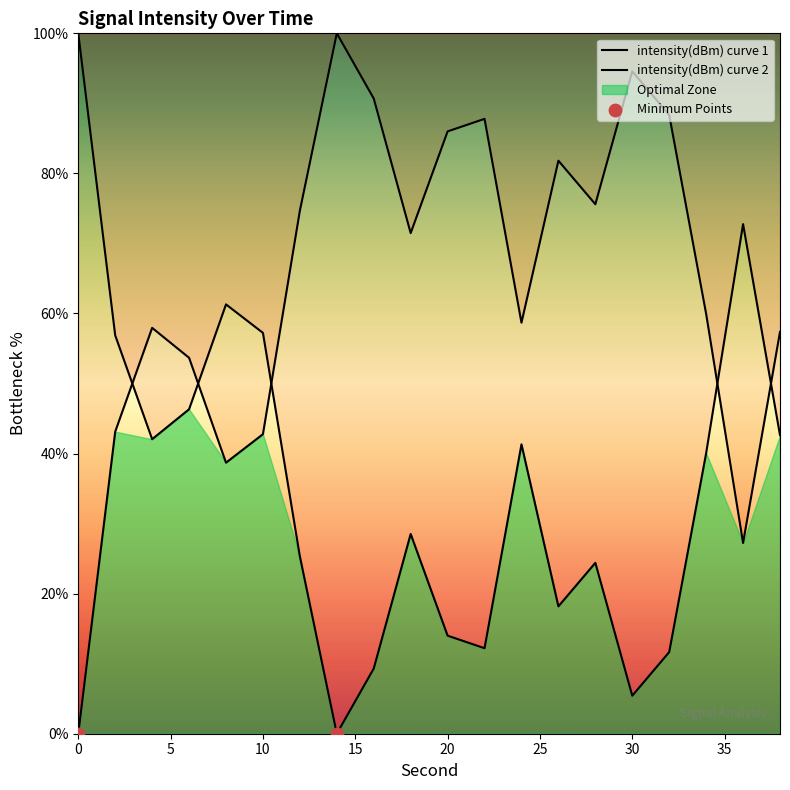

What is the change in value from 22 to 38?

-30.4